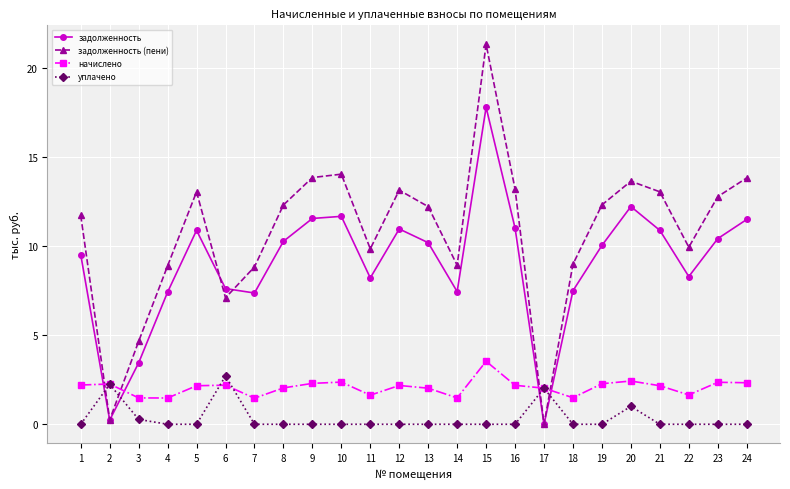

What is the average value of the задолженность series?

9.0